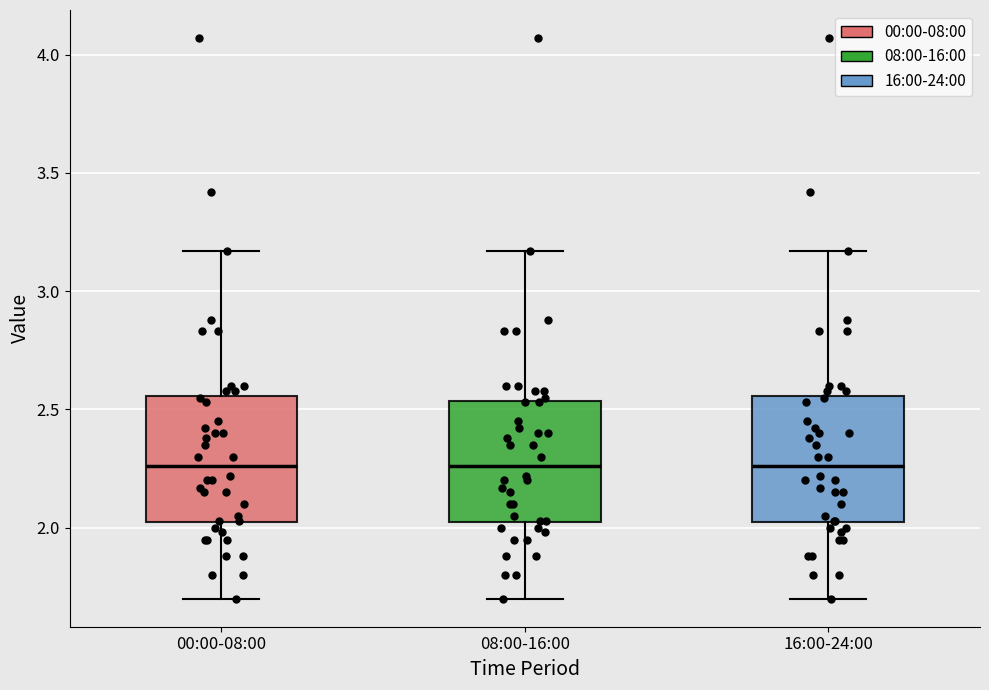

Reading left to right, read every box against the y-axis: the position of its median line, the range the box covers, and the ends of its whiskers. The values are not printed on the chart, so give them approximately, as read against the axis.

00:00-08:00: median 2.25, box 2.00 to 2.55, whiskers 1.70 to 3.15
08:00-16:00: median 2.25, box 2.00 to 2.55, whiskers 1.70 to 3.15
16:00-24:00: median 2.25, box 2.00 to 2.55, whiskers 1.70 to 3.15